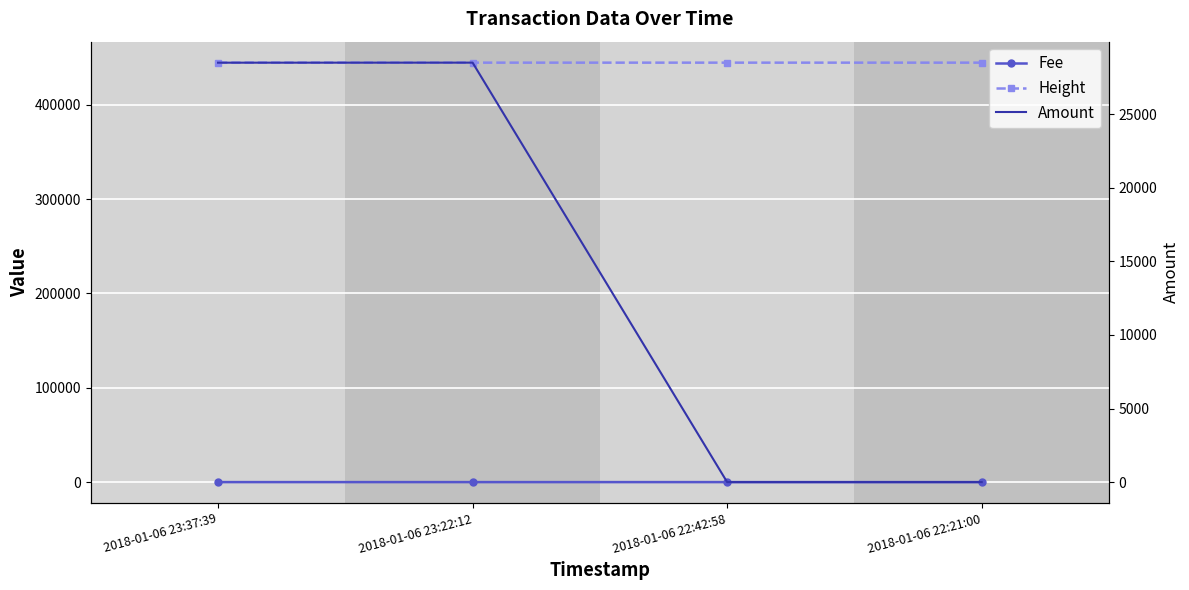

The value of Amount at 2018-01-06 22:21:00 is 2.6. True or false?

False